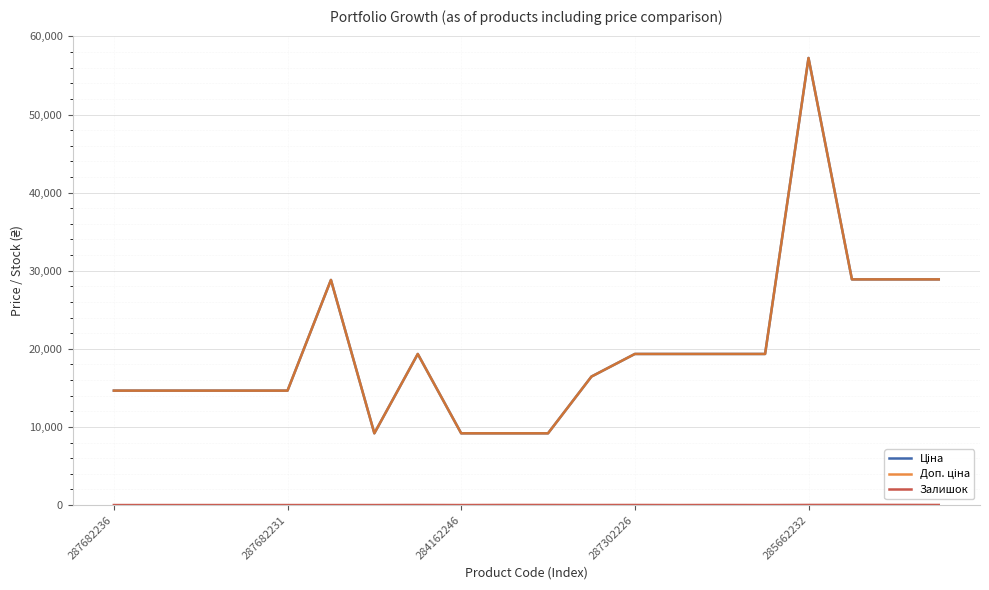

How many lines are shown in the chart?

3